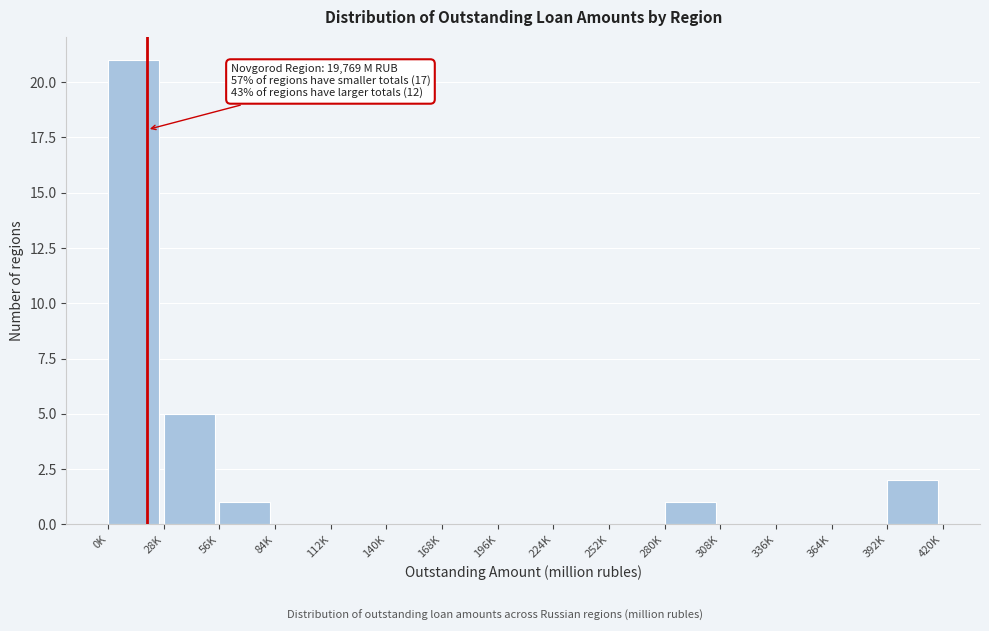

Reading left to right, extract all data points from this chart.

0K=21	28K=5	56K=1	84K=0	112K=0	140K=0	168K=0	196K=0	224K=0	252K=0	280K=1	308K=0	336K=0	364K=0	392K=2